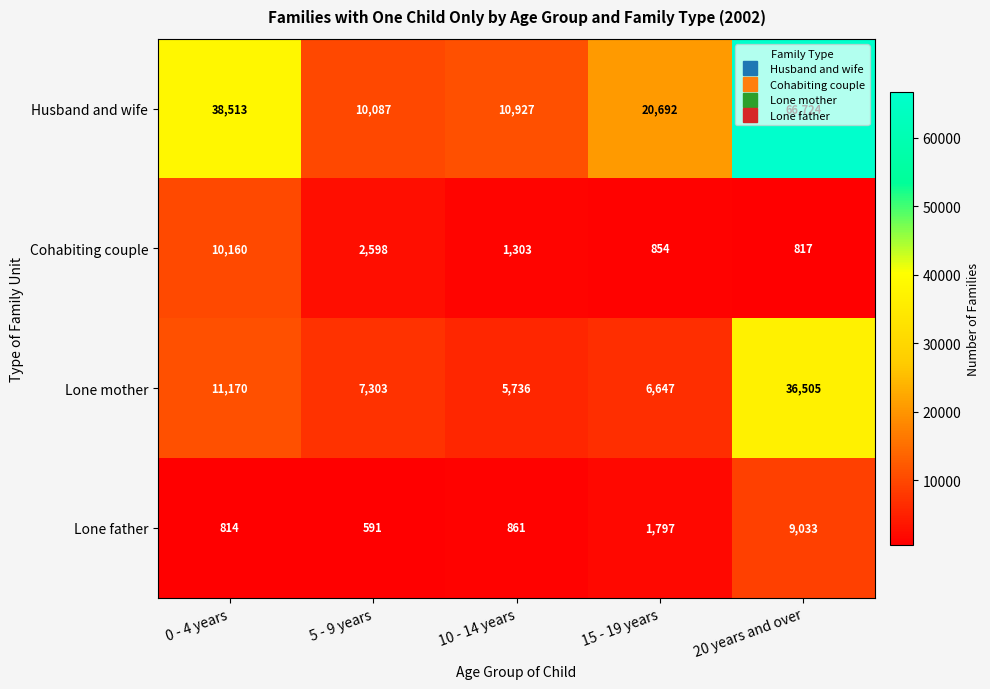

What is the total value across all series at 20 years and over?

113079